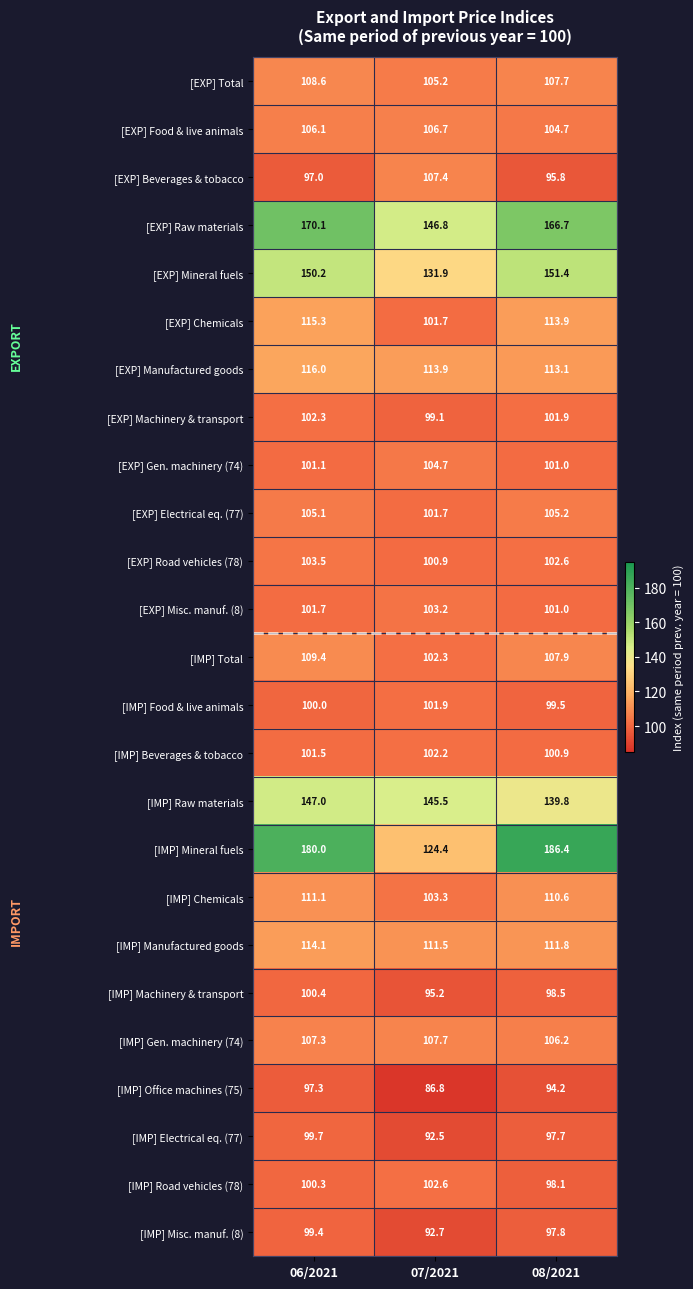

What is the difference between the maximum and minimum values in the [EXP] Food & live animals series?

2.0